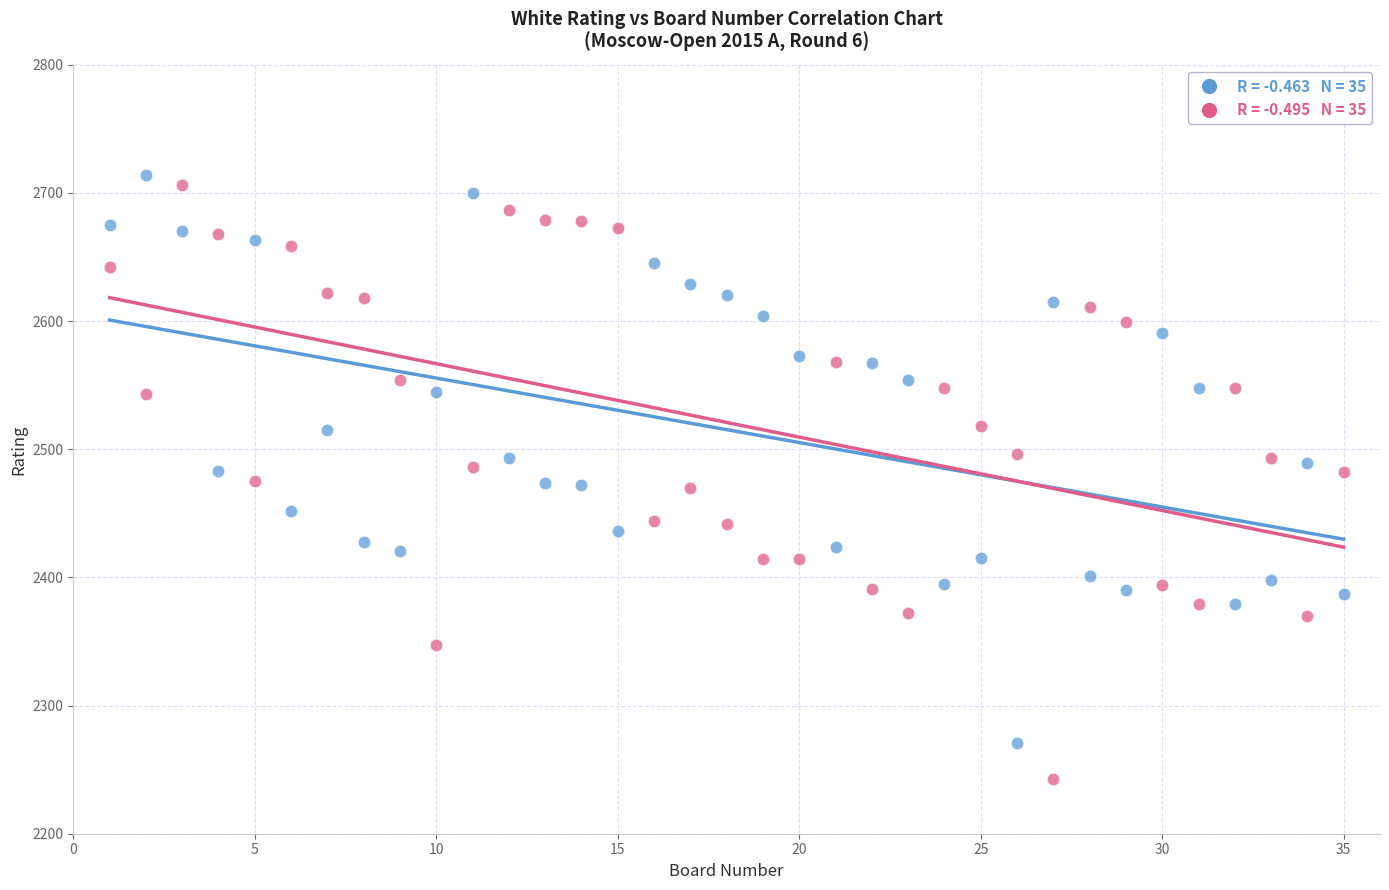

Across all data points, what is the range of X values (max minus min)?

34